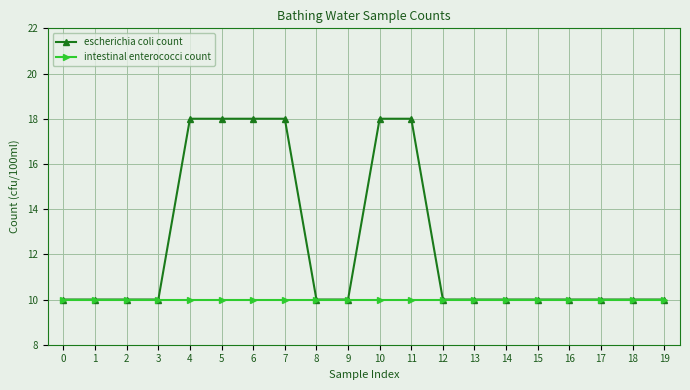

Which series has the largest total across all categories?

escherichia coli count